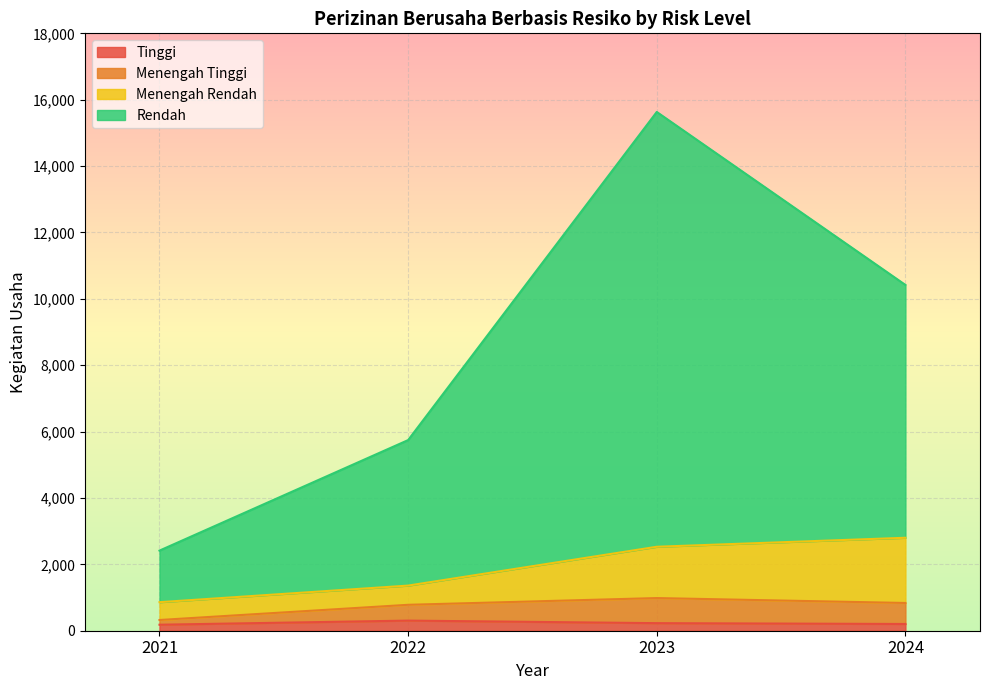

What is the minimum value shown in the chart?

181